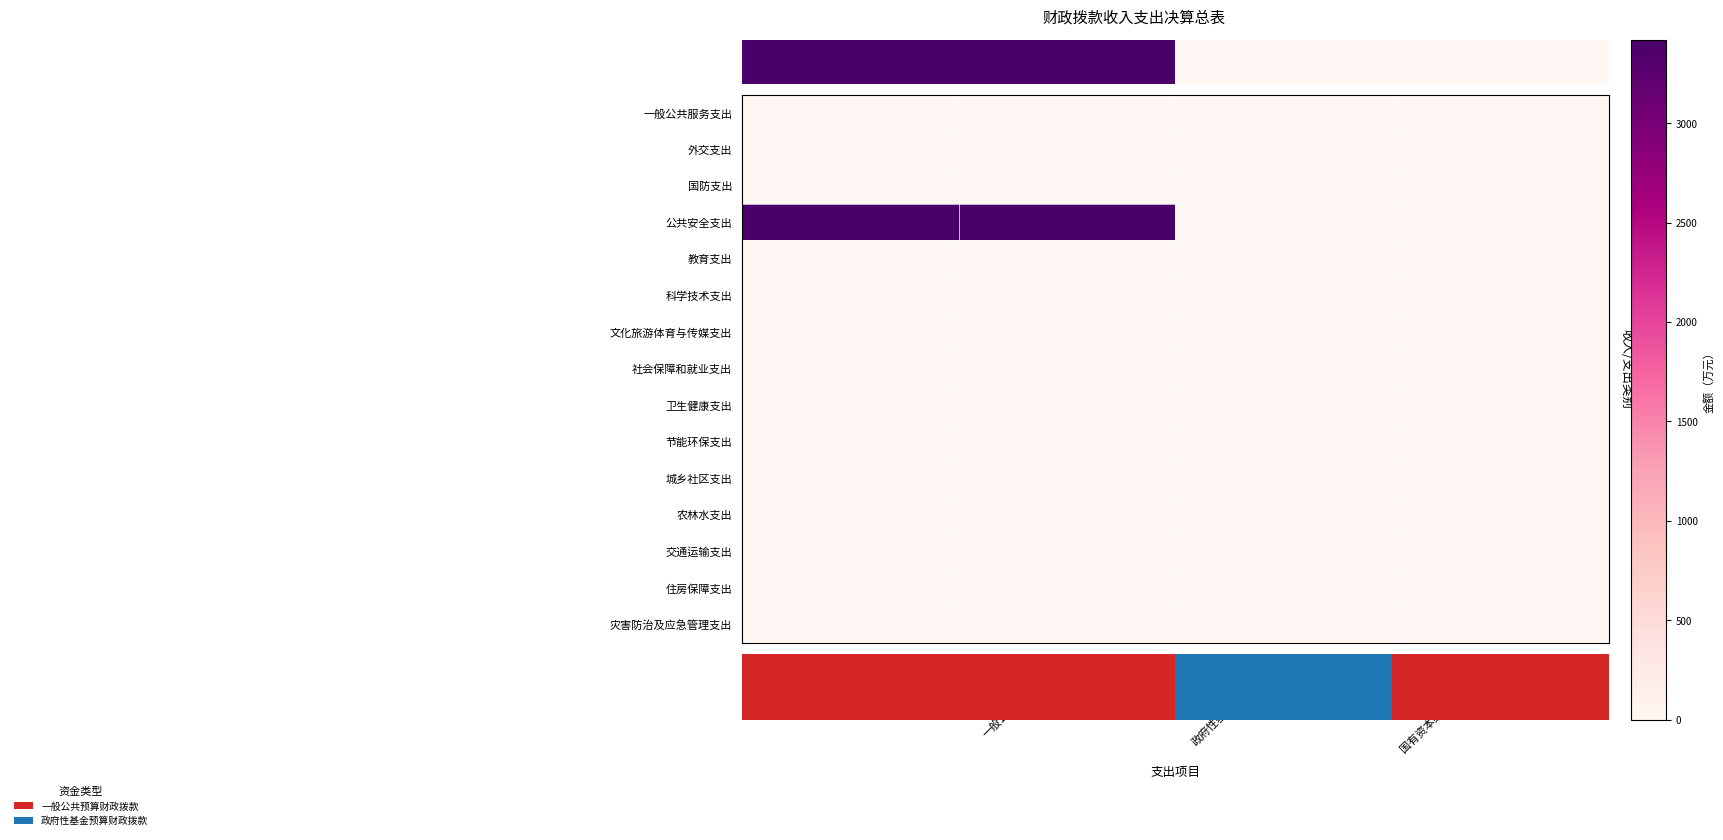

Reading right to left, list all the values displayed in this chart.

一般公共服务支出: 国有资本经营预算财政拨款=0.0	政府性基金预算财政拨款=0.0	一般公共预算财政拨款=0.0	合计=0.0
外交支出: 国有资本经营预算财政拨款=0.0	政府性基金预算财政拨款=0.0	一般公共预算财政拨款=0.0	合计=0.0
国防支出: 国有资本经营预算财政拨款=0.0	政府性基金预算财政拨款=0.0	一般公共预算财政拨款=0.0	合计=0.0
公共安全支出: 国有资本经营预算财政拨款=0.0	政府性基金预算财政拨款=0.0	一般公共预算财政拨款=3420.2	合计=3420.2
教育支出: 国有资本经营预算财政拨款=0.0	政府性基金预算财政拨款=0.0	一般公共预算财政拨款=0.0	合计=0.0
科学技术支出: 国有资本经营预算财政拨款=0.0	政府性基金预算财政拨款=0.0	一般公共预算财政拨款=0.0	合计=0.0
文化旅游体育与传媒支出: 国有资本经营预算财政拨款=0.0	政府性基金预算财政拨款=0.0	一般公共预算财政拨款=0.0	合计=0.0
社会保障和就业支出: 国有资本经营预算财政拨款=0.0	政府性基金预算财政拨款=0.0	一般公共预算财政拨款=0.0	合计=0.0
卫生健康支出: 国有资本经营预算财政拨款=0.0	政府性基金预算财政拨款=0.0	一般公共预算财政拨款=0.0	合计=0.0
节能环保支出: 国有资本经营预算财政拨款=0.0	政府性基金预算财政拨款=0.0	一般公共预算财政拨款=0.0	合计=0.0
城乡社区支出: 国有资本经营预算财政拨款=0.0	政府性基金预算财政拨款=0.0	一般公共预算财政拨款=0.0	合计=0.0
农林水支出: 国有资本经营预算财政拨款=0.0	政府性基金预算财政拨款=0.0	一般公共预算财政拨款=0.0	合计=0.0
交通运输支出: 国有资本经营预算财政拨款=0.0	政府性基金预算财政拨款=0.0	一般公共预算财政拨款=0.0	合计=0.0
住房保障支出: 国有资本经营预算财政拨款=0.0	政府性基金预算财政拨款=0.0	一般公共预算财政拨款=0.0	合计=0.0
灾害防治及应急管理支出: 国有资本经营预算财政拨款=0.0	政府性基金预算财政拨款=0.0	一般公共预算财政拨款=0.0	合计=0.0